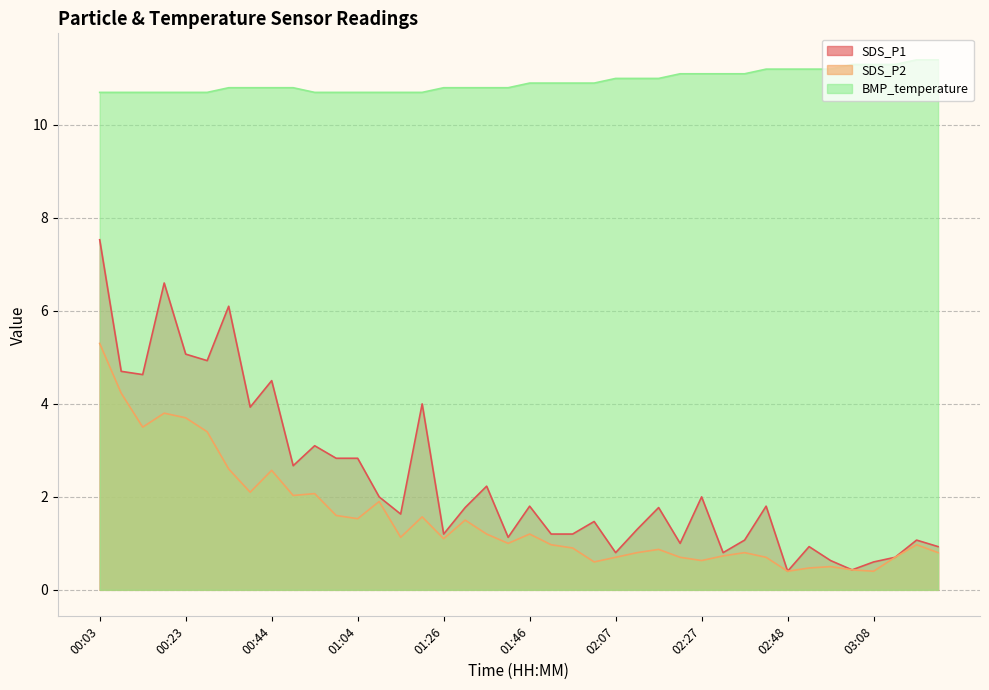

What is the sum of the SDS_P2 values at 01:15 and 01:46?

2.3